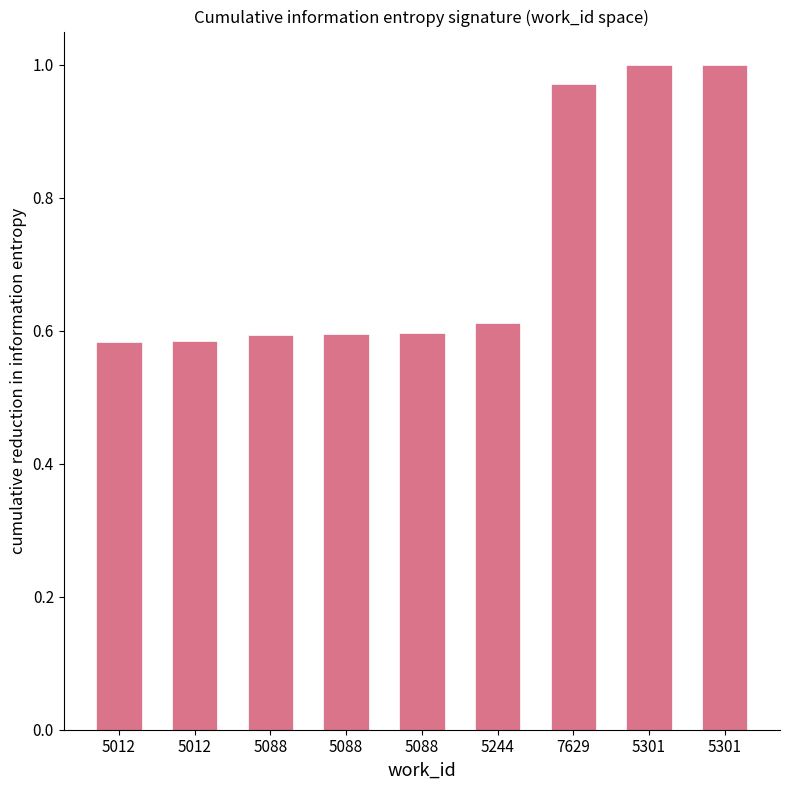

What is the smallest value displayed?

0.6